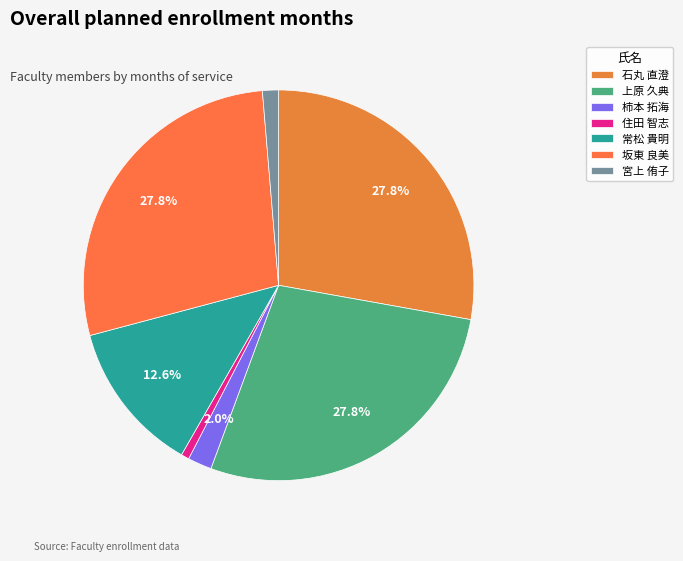

True or false: 住田 智志 accounts for 1% of the total.

True